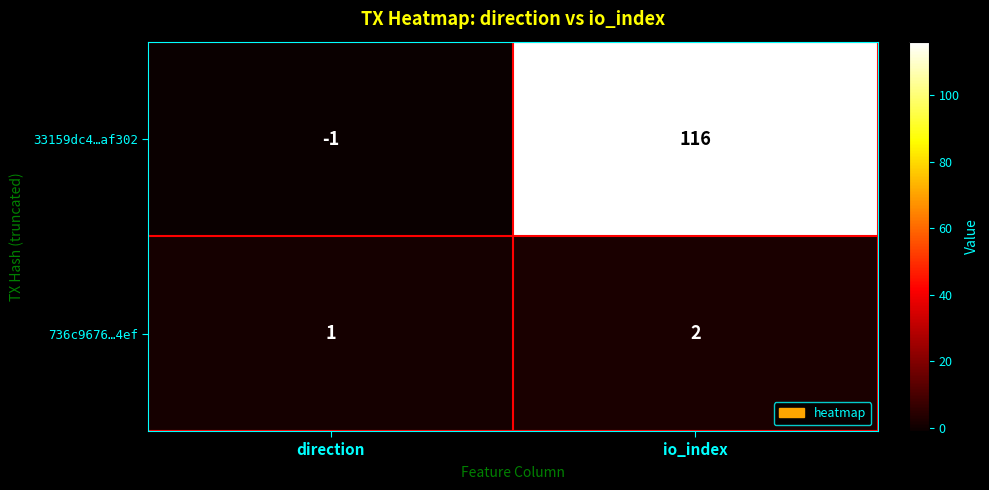

At which category is the sum across all series the highest?

io_index